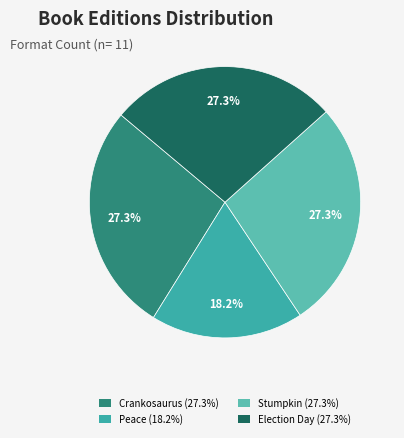

Count the number of slices in the pie.

4